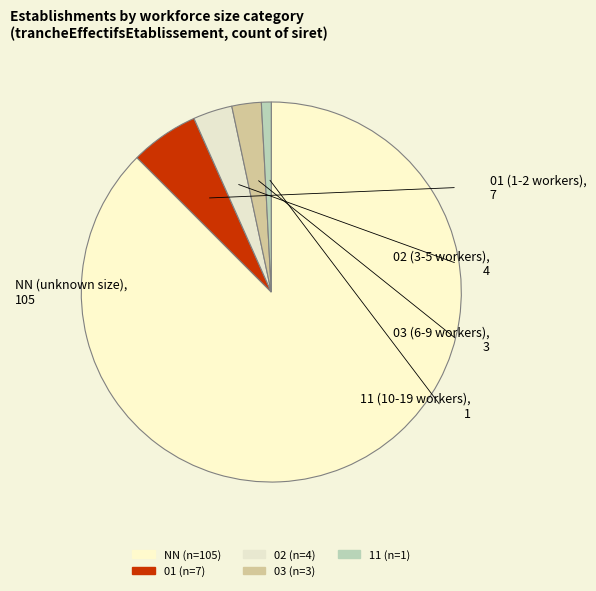

The 11 slice represents 1% of the pie. True or false?

True